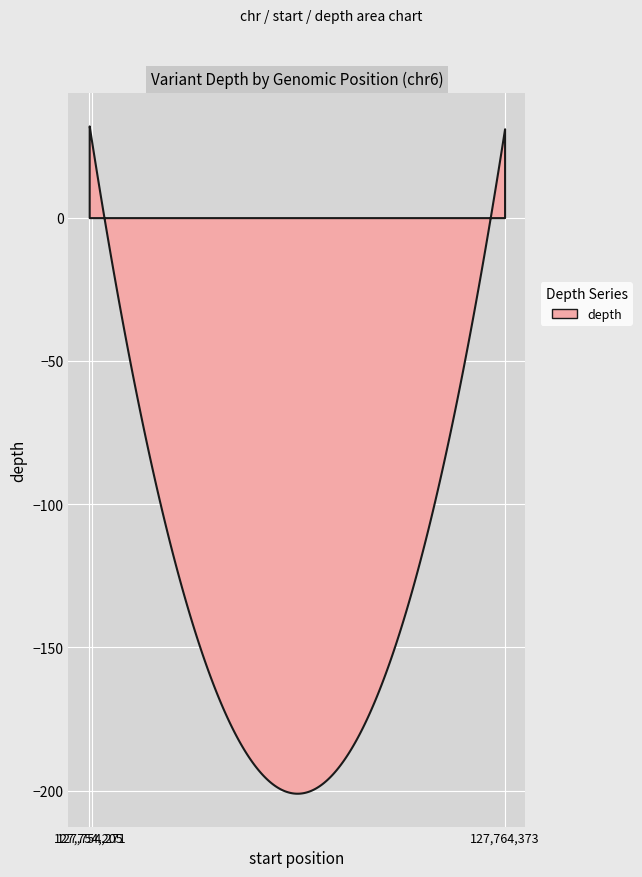

How many data points are above 31?

1